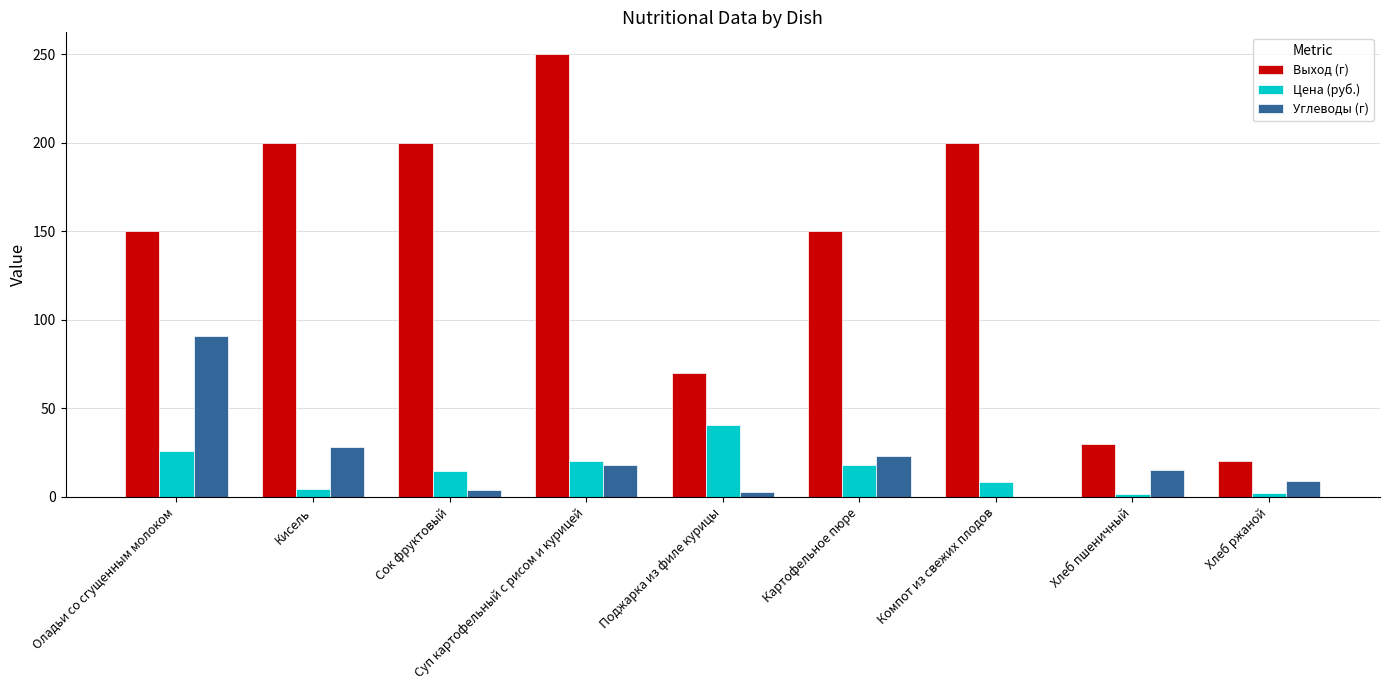

Read the Углеводы (г) value at Хлеб ржаной.

9.0